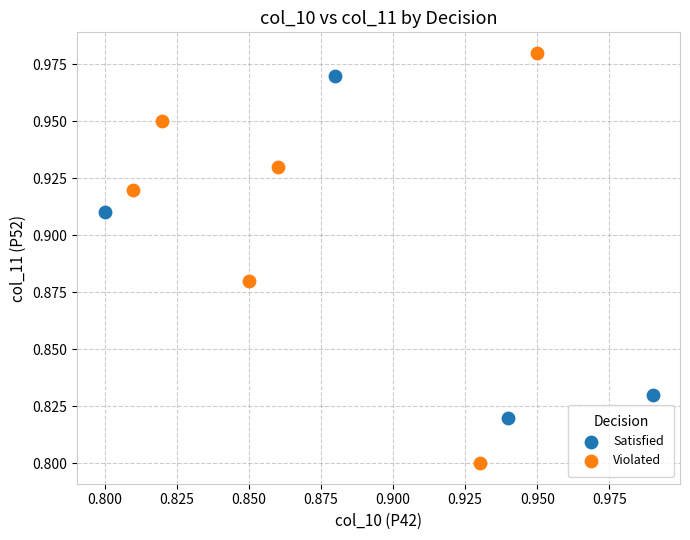

Which series has the widest spread of Y values?

Violated